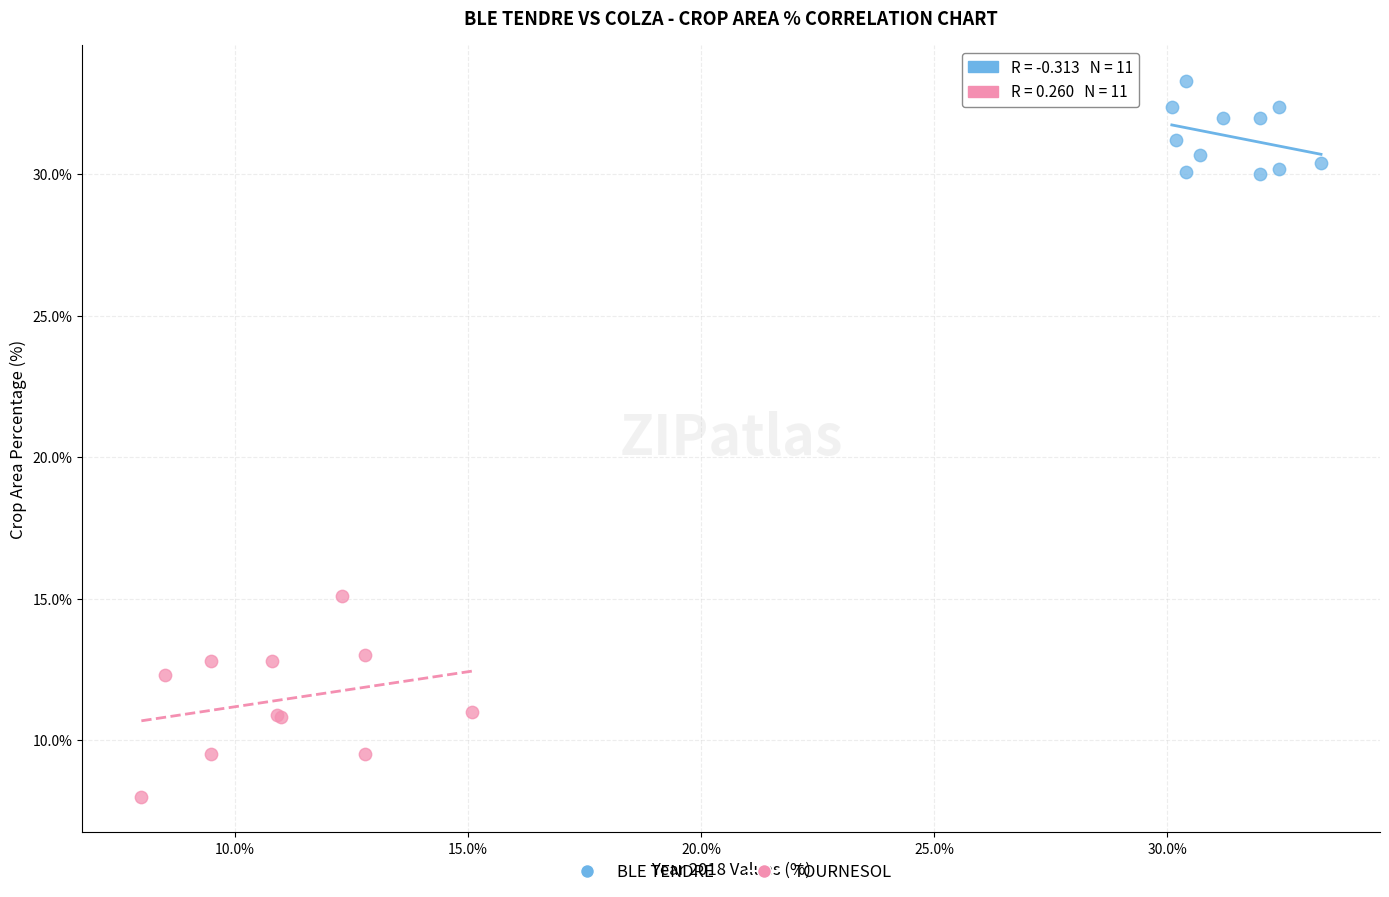

Which series reaches the minimum Y coordinate?

TOURNESOL